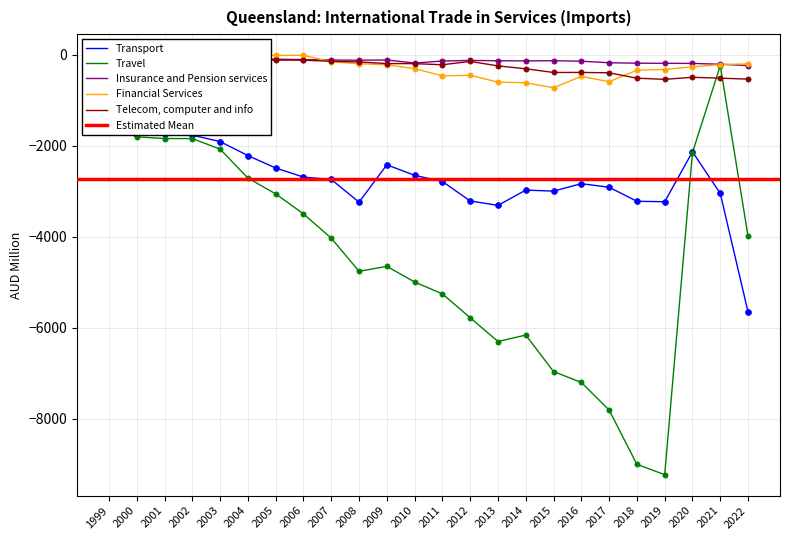

Which series reaches the maximum Y coordinate?

Financial Services